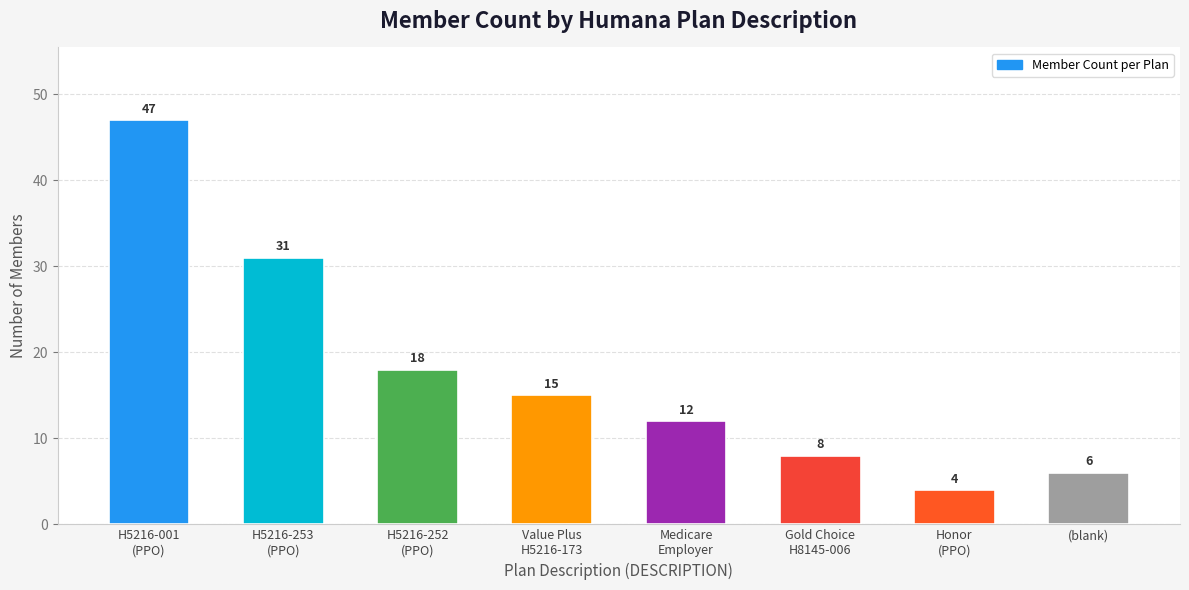

Approximately how many times larger is the value at Value Plus
H5216-173 compared to Gold Choice
H8145-006?

1.9